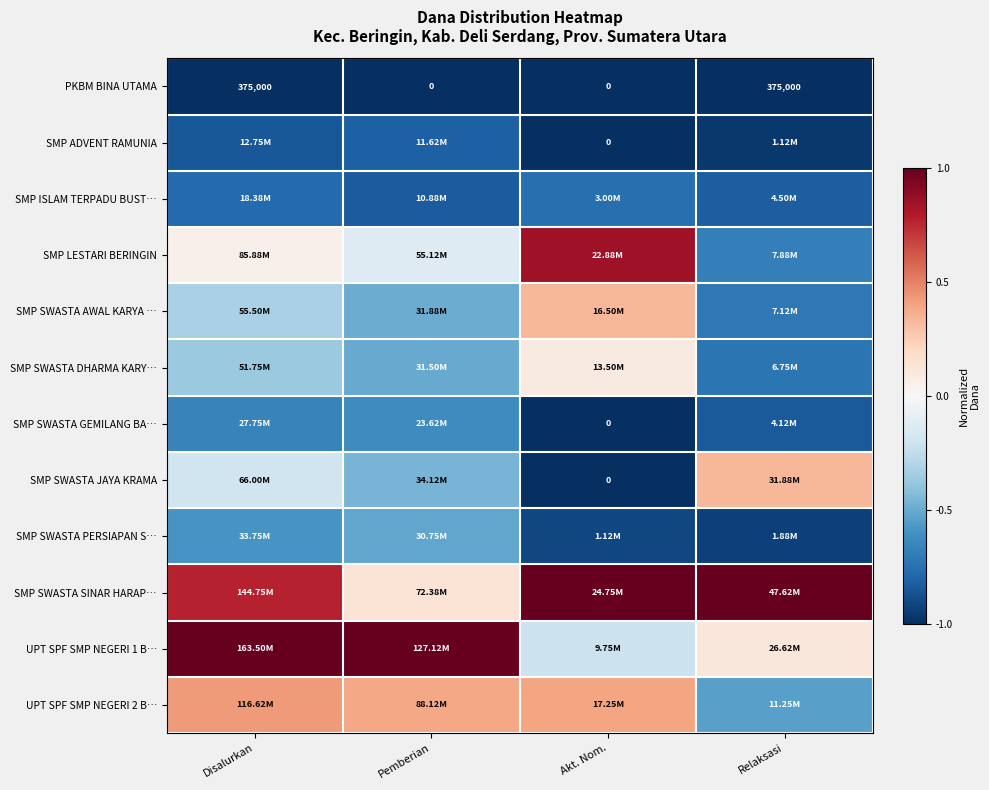

Is the value of SMP SWASTA JAYA KRAMA at Pemberian greater than the value of SMP SWASTA AWAL KARYA … at Pemberian?

Yes